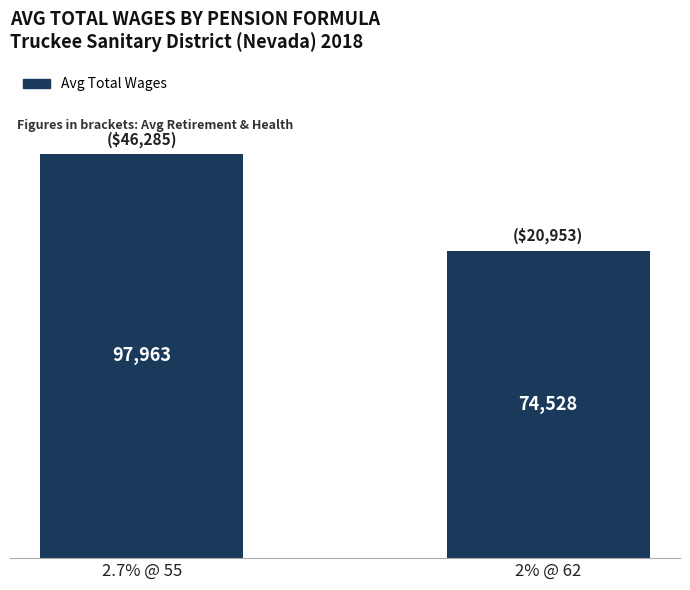

List the labels in order of value, smallest first.

2% @ 62, 2.7% @ 55